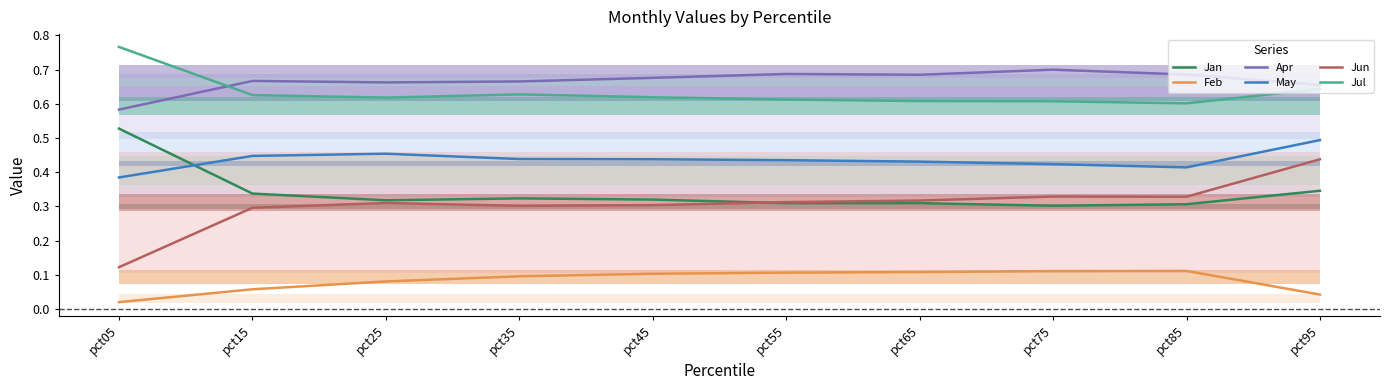

Is it true that Feb equals 0.0 at pct05?

False